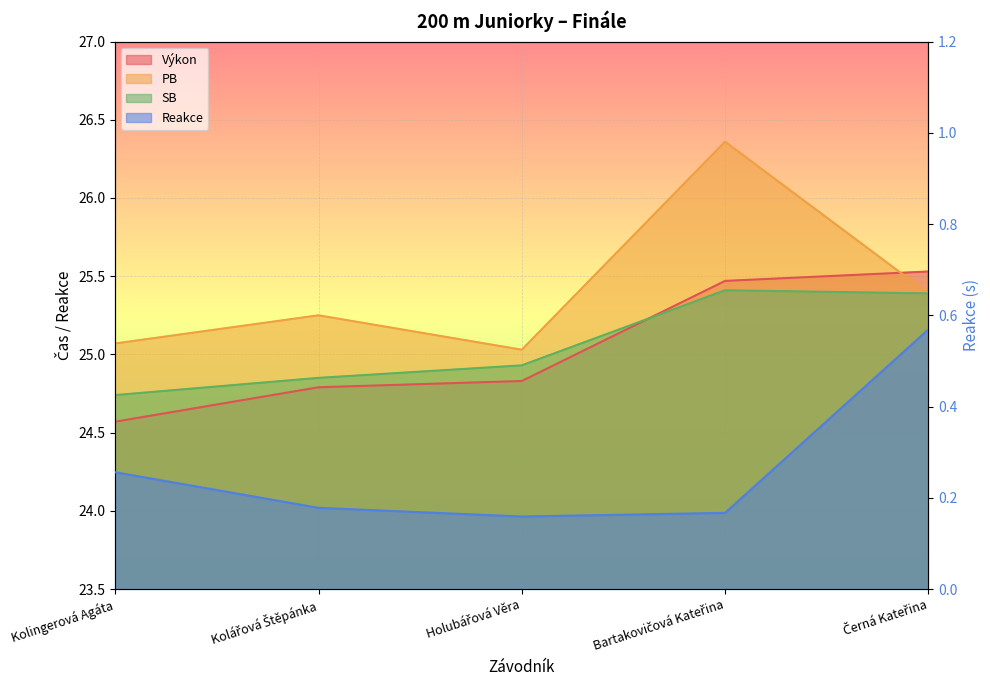

The value of PB at Kolingerová Agáta is 25.1. True or false?

True